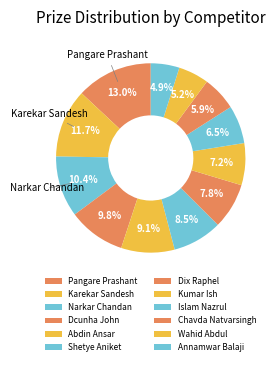

To the nearest percent, what is the average slice percentage?

8%